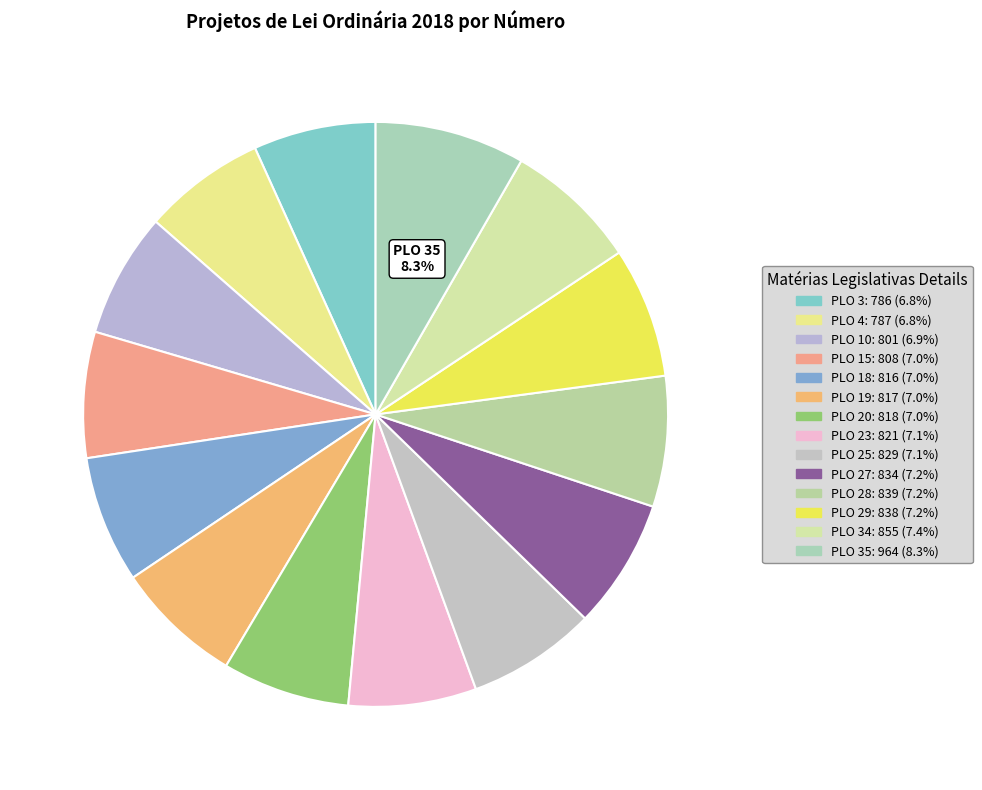

How many segments does this pie chart have?

14